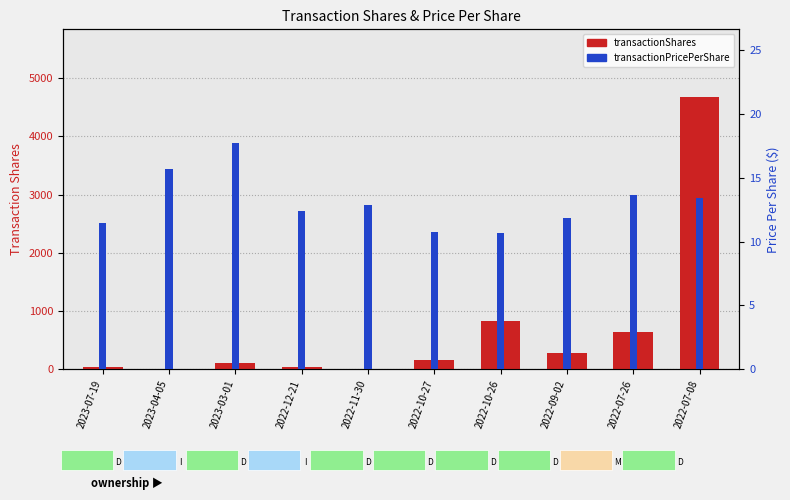

What is the sum of all transactionShares values?

6813.0